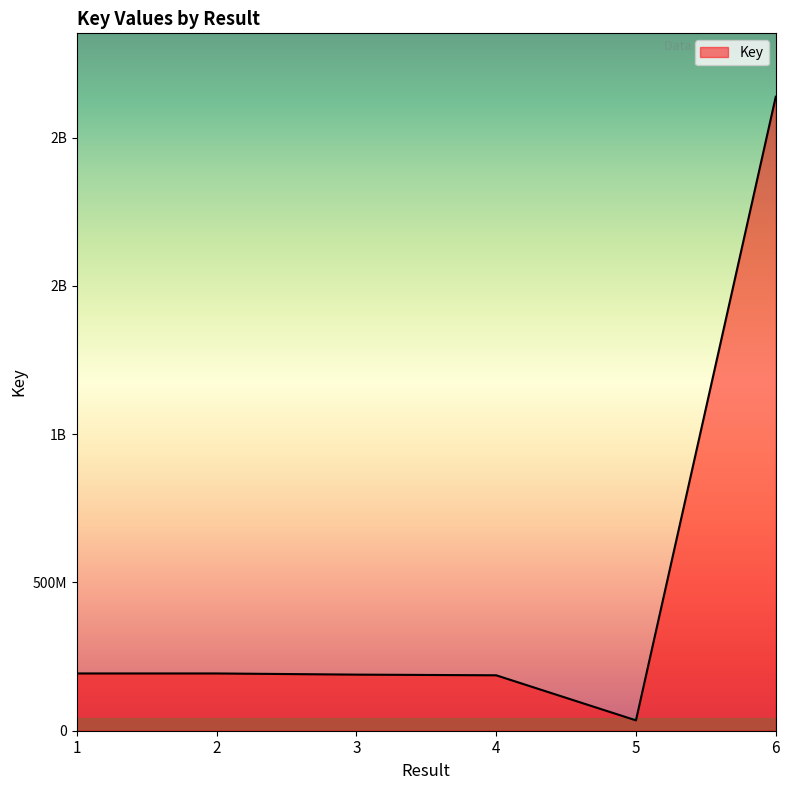

Is this an area chart (filled region under the line)?

Yes